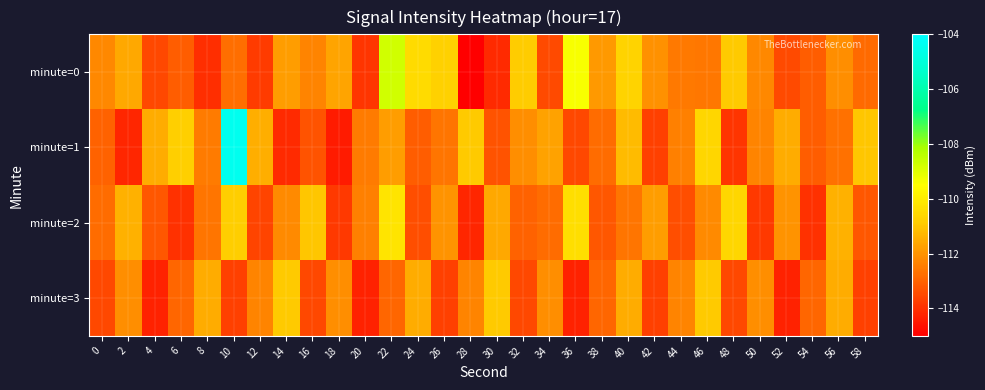

Reading left to right, list all the values displayed in this chart.

minute=0: 0=-112.2	2=-111.6	4=-113.5	6=-113.1	8=-114.1	10=-112.7	12=-113.8	14=-111.8	16=-112.3	18=-111.7	20=-113.9	22=-108.7	24=-110.5	26=-110.7	28=-115.1	30=-114.1	32=-110.9	34=-113.5	36=-109.4	38=-111.9	40=-110.7	42=-112.1	44=-112.5	46=-112.6	48=-110.9	50=-112.2	52=-113.5	54=-113.1	56=-112.1	58=-112.8
minute=1: 0=-113.0	2=-114.2	4=-111.5	6=-110.8	8=-112.5	10=-104.5	12=-111.5	14=-114.1	16=-113.3	18=-114.4	20=-112.5	22=-111.8	24=-113.1	26=-112.6	28=-110.9	30=-113.3	32=-112.1	34=-111.7	36=-113.5	38=-112.8	40=-111.2	42=-113.7	44=-112.4	46=-110.6	48=-113.9	50=-112.3	52=-111.5	54=-113.1	56=-112.7	58=-111.0
minute=2: 0=-112.8	2=-111.4	4=-113.2	6=-114.0	8=-112.6	10=-110.8	12=-113.6	14=-112.2	16=-111.0	18=-113.8	20=-112.4	22=-110.2	24=-113.4	26=-112.0	28=-114.2	30=-111.6	32=-113.0	34=-112.8	36=-110.4	38=-113.2	40=-112.6	42=-111.8	44=-113.4	46=-112.2	48=-110.6	50=-113.8	52=-112.0	54=-114.0	56=-111.4	58=-113.2
minute=3: 0=-113.5	2=-112.1	4=-114.3	6=-112.9	8=-111.5	10=-113.7	12=-112.3	14=-110.9	16=-113.5	18=-112.1	20=-114.3	22=-112.9	24=-111.5	26=-113.7	28=-112.3	30=-110.9	32=-113.5	34=-112.1	36=-114.3	38=-112.9	40=-111.5	42=-113.7	44=-112.3	46=-110.9	48=-113.5	50=-112.1	52=-114.3	54=-112.9	56=-111.5	58=-113.7